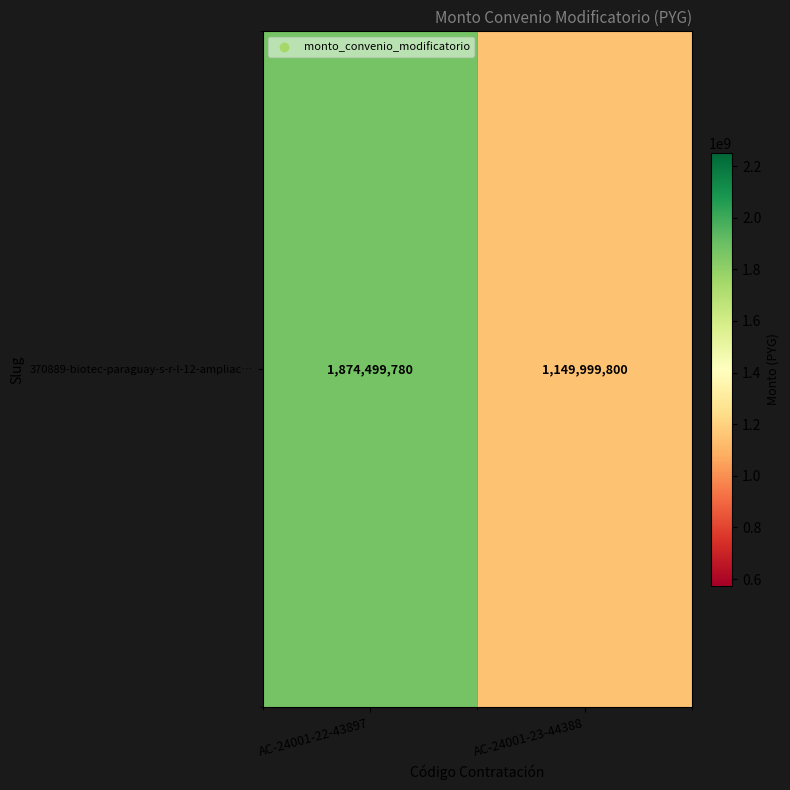

The chart shows a value of 2812025572 at AC-24001-22-43897. True or false?

False